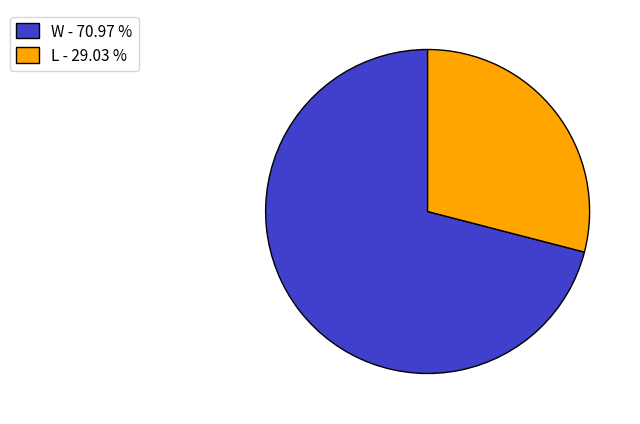

Which category has the smallest portion of the pie?

L